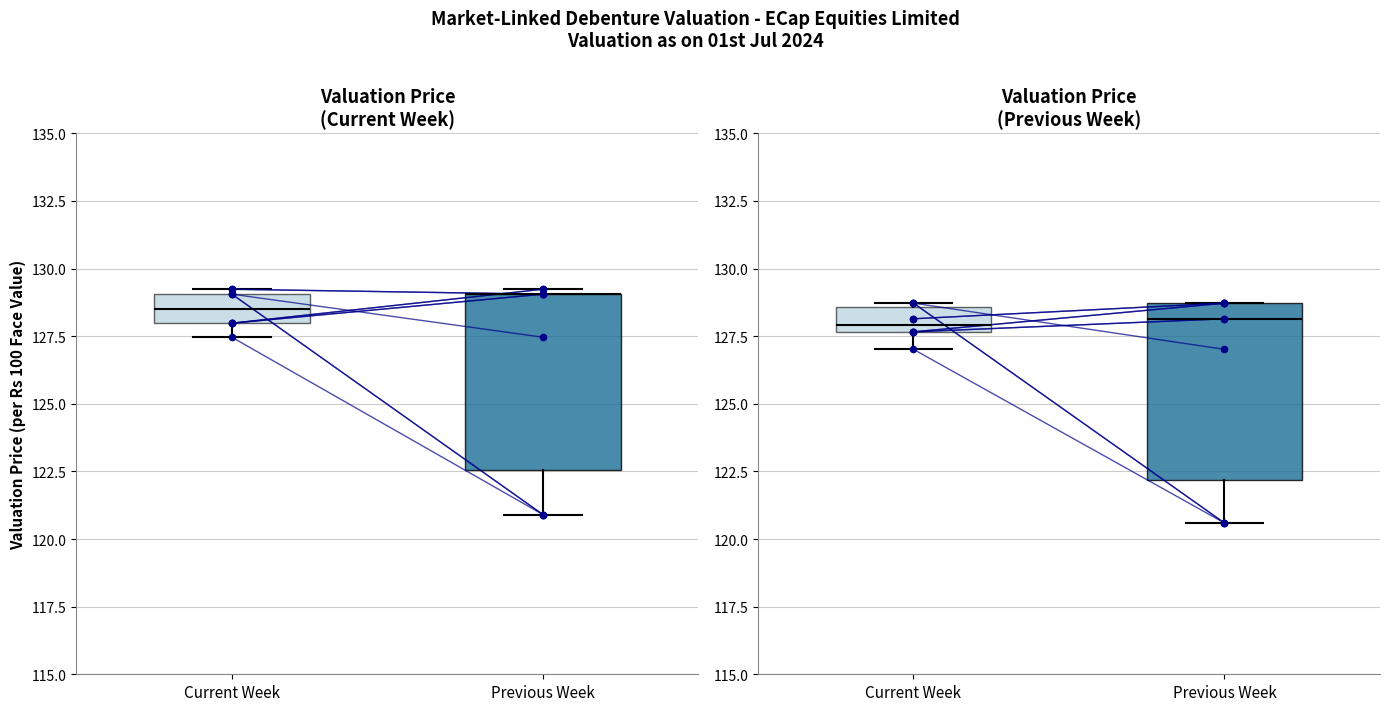

Is the value of Valuation price per Rs100 Face value at Previous Week greater than the value of Valuation as of previous week at Previous Week?

Yes